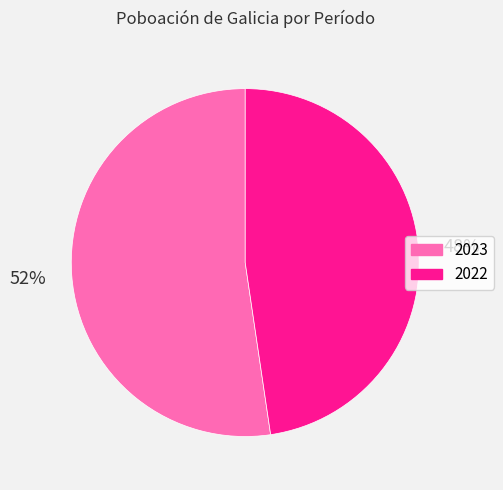

To the nearest percent, what portion does 2023 represent?

52%